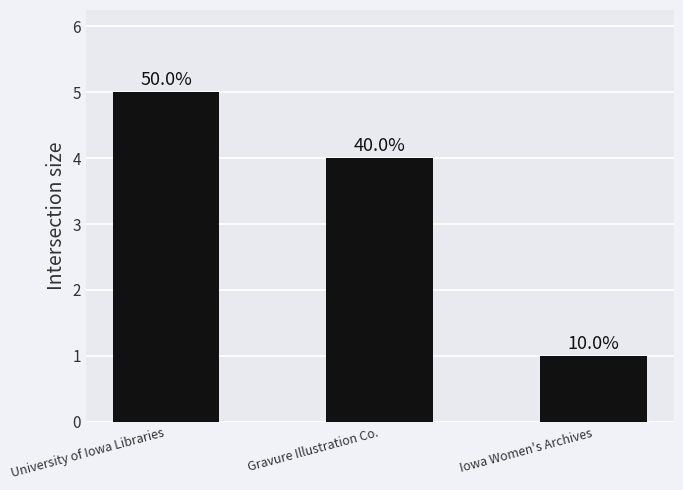

Reading left to right, list all the values displayed in this chart.

University of Iowa Libraries=5	Gravure Illustration Co.=4	Iowa Women's Archives=1